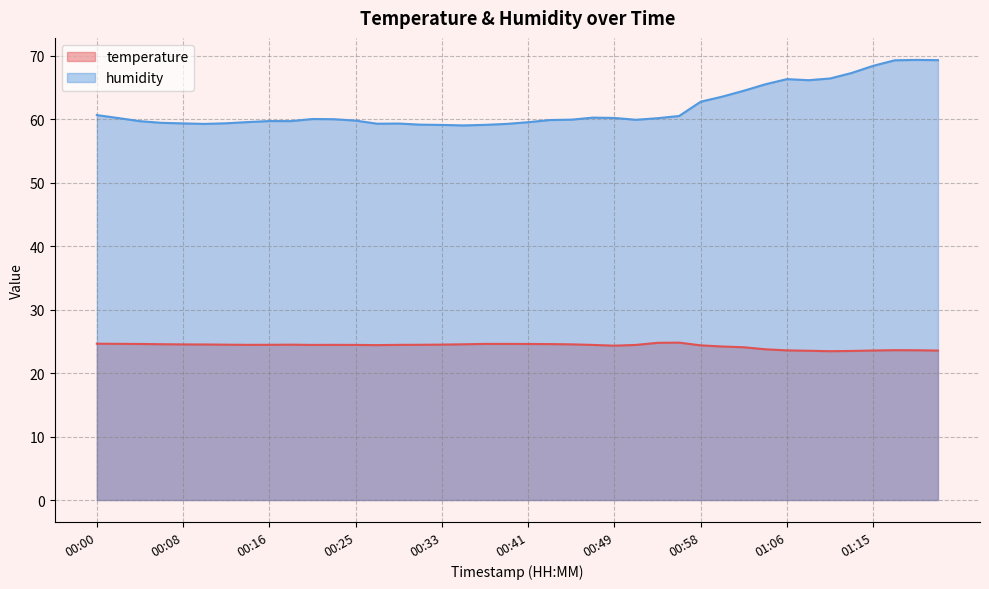

At which label does temperature reach its peak?

00:56